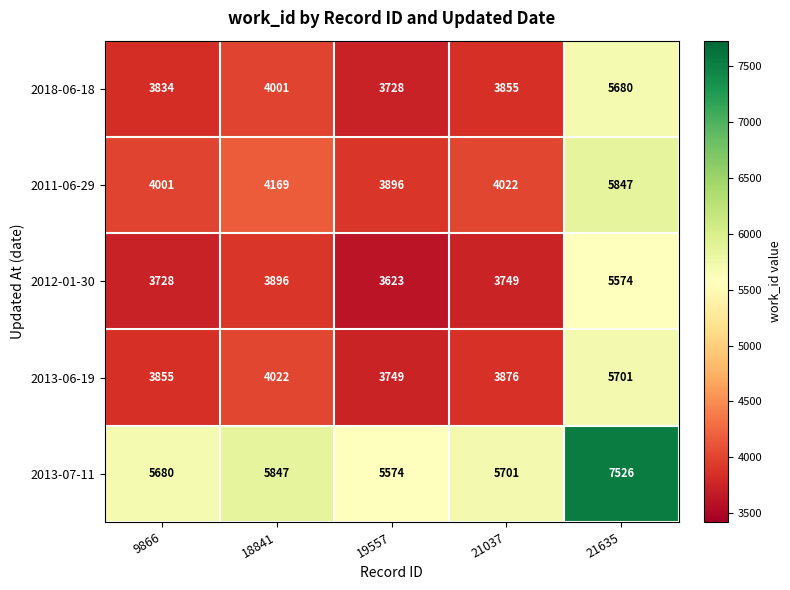

Which series has the largest total across all categories?

2013-07-11